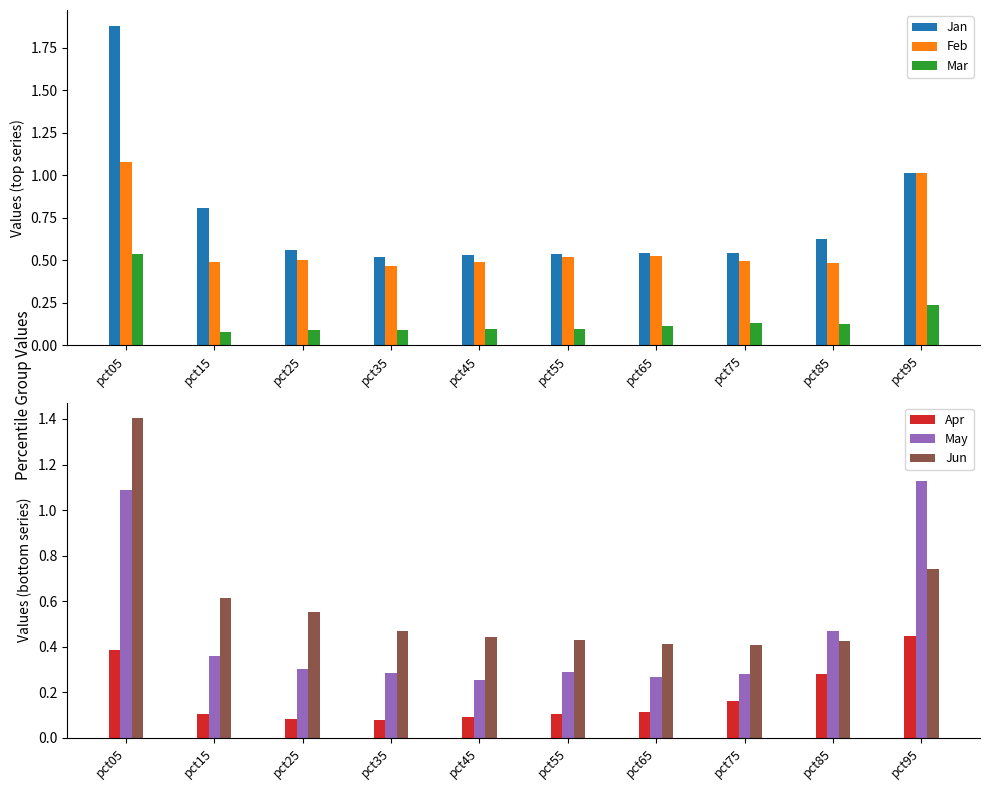

Does the chart contain stacked bars?

No